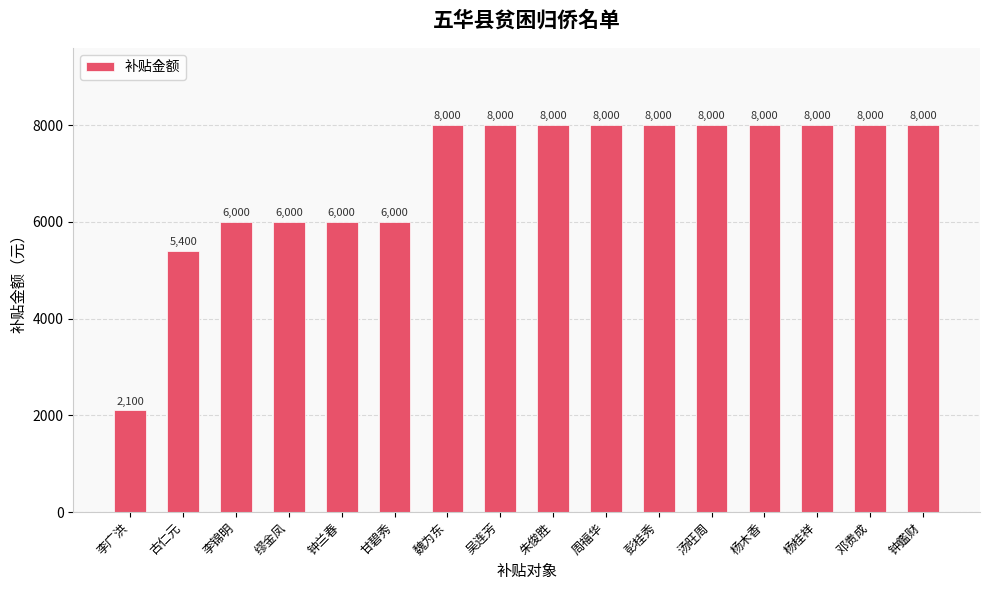

What value does the data have at 朱俊胜, to the nearest 50?

8000